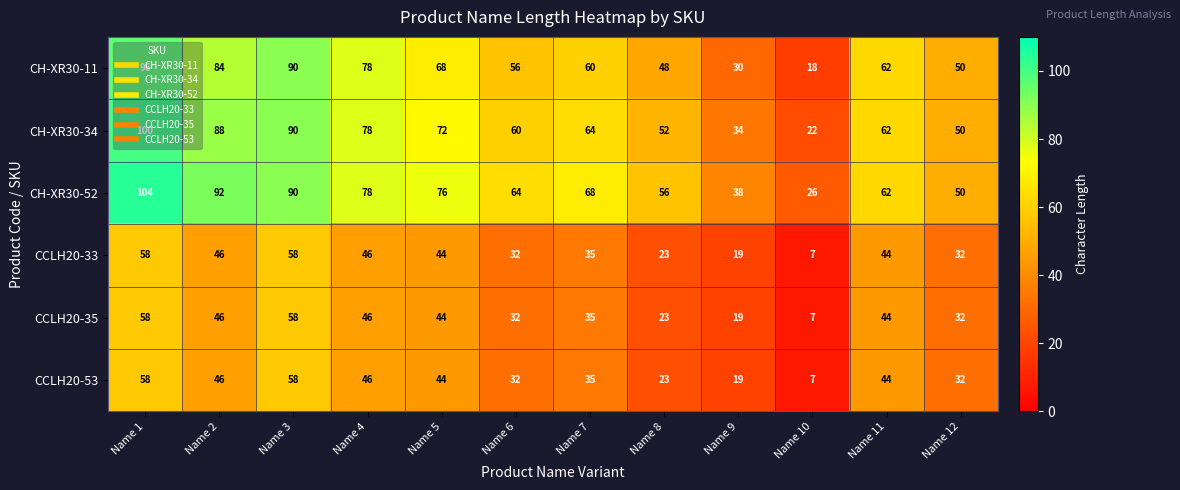

The CH-XR30-11 series shows 84 at Name 2. True or false?

True